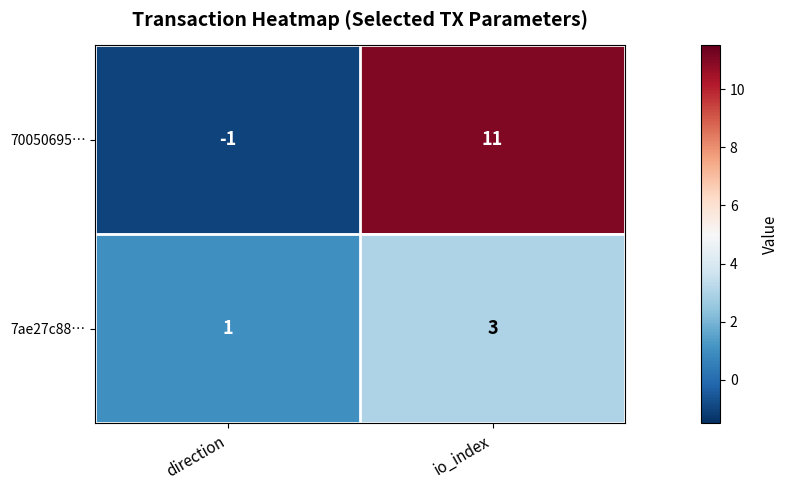

Between direction and io_index, which series saw the biggest shift?

70050695…